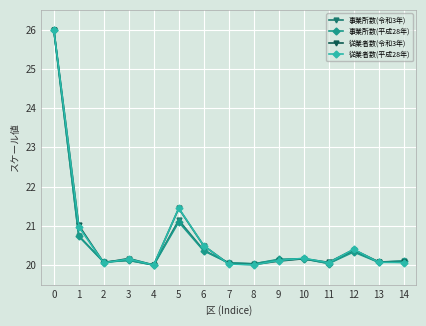

At which label is 事業所数(令和3年) closest to 23?

5